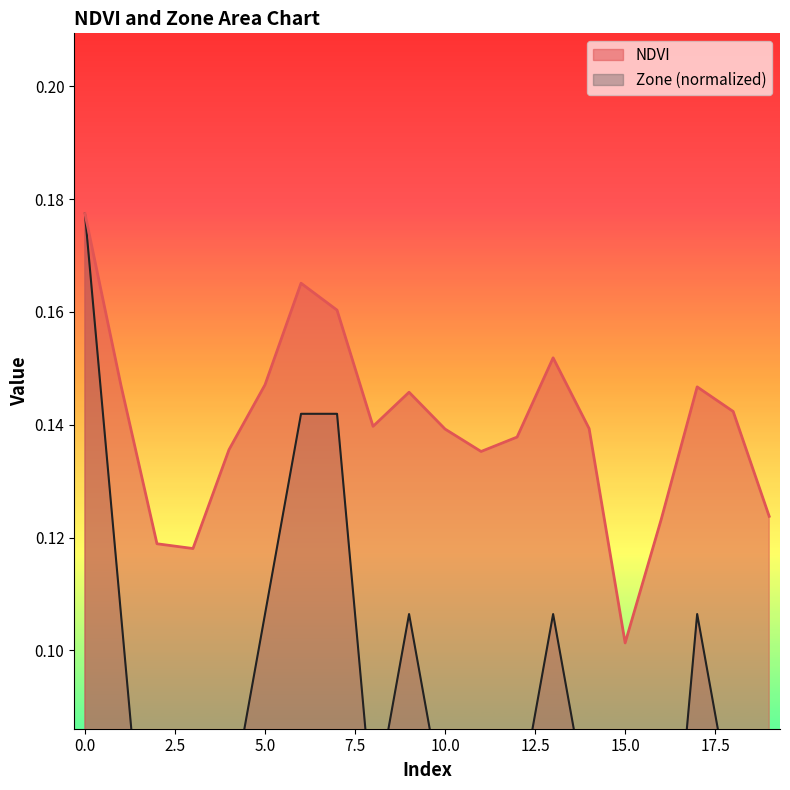

Rank the series by their average value, from highest to lowest.

NDVI, Zone